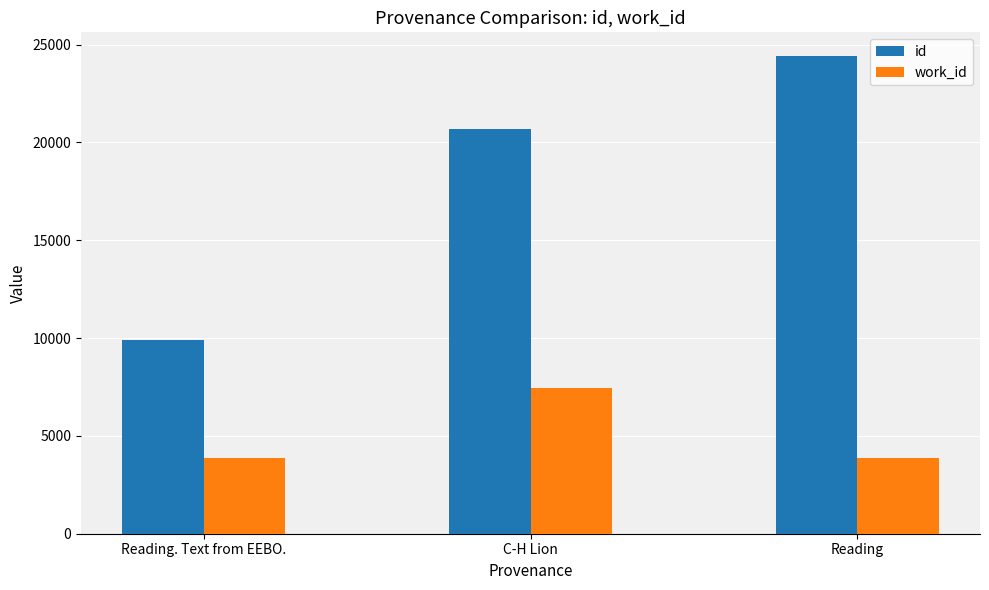

What is the label of the 2nd bar from the right?

C-H Lion